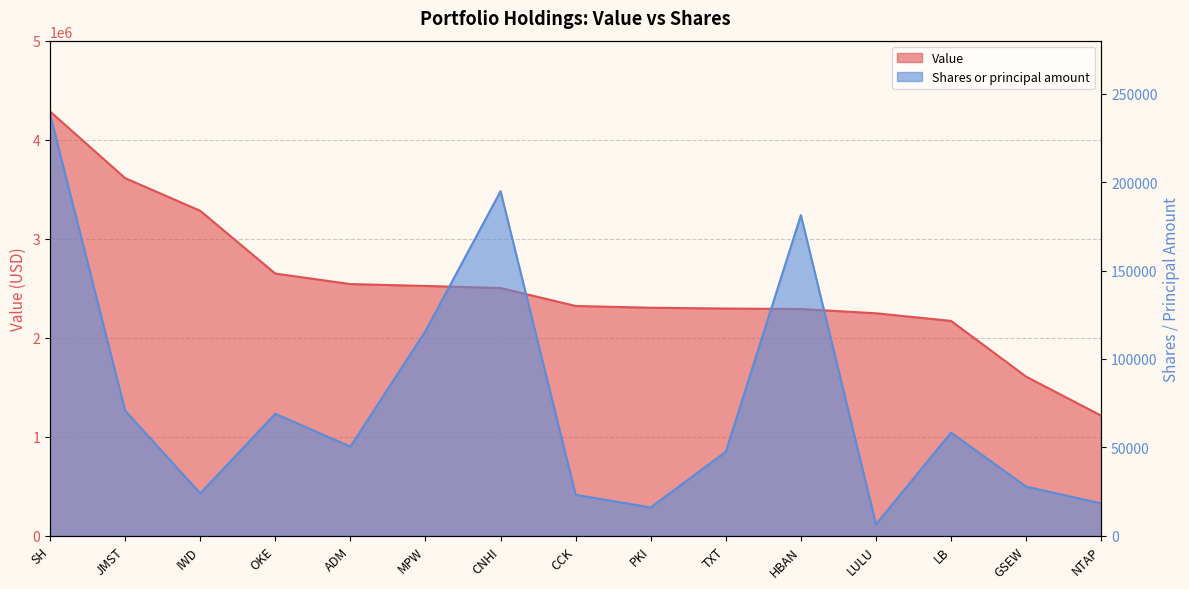

How many values in the Value series are below 2321000?

7